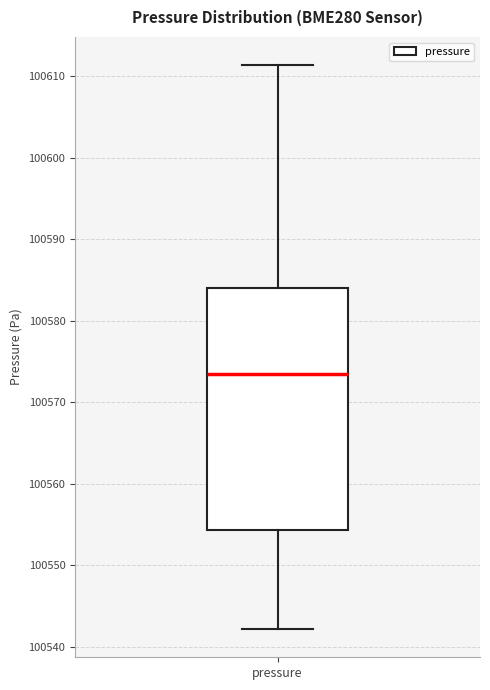

Transcribe this box plot: give where the median line is, the range the box spans, and where the two whiskers end, as read against the y-axis. The values are not printed on the chart, so give them approximately, as read against the axis.

median 100573, box 100554 to 100584, whiskers 100542 to 100611